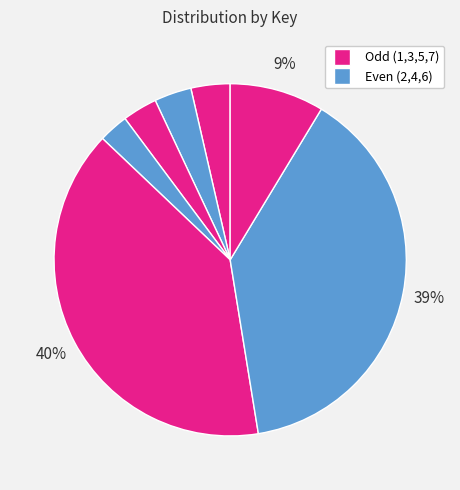

Count the number of slices in the pie.

7